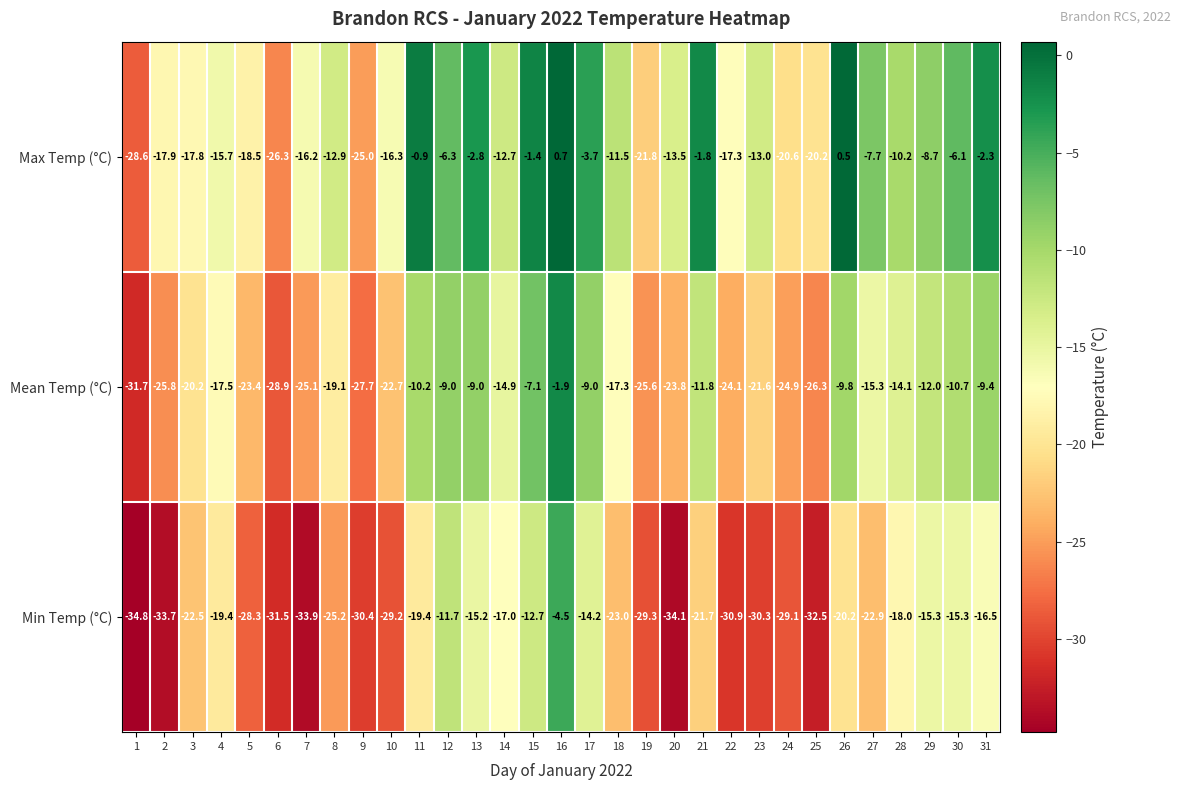

At which category does the chart reach its minimum across all series?

1